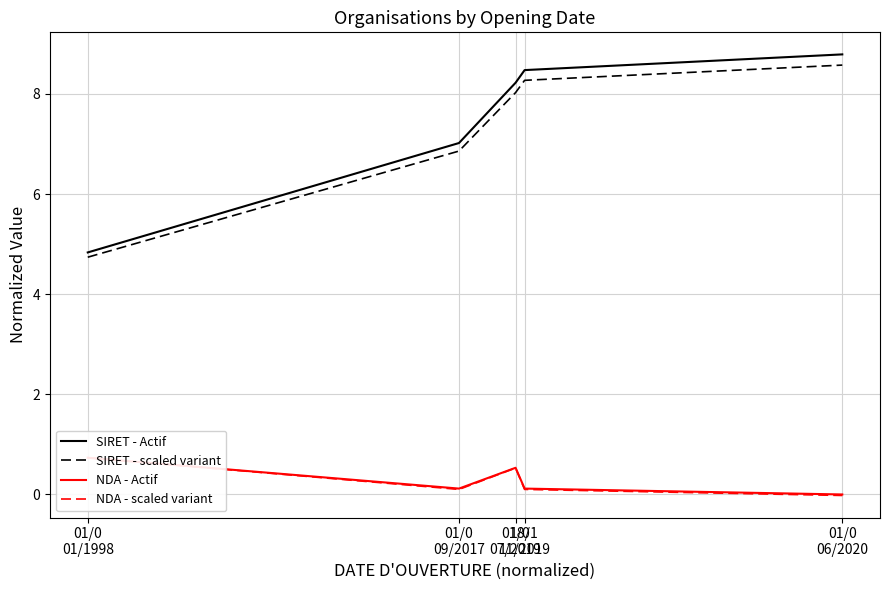

True or false: NDA - Actif and SIRET - Actif intersect in this chart.

False